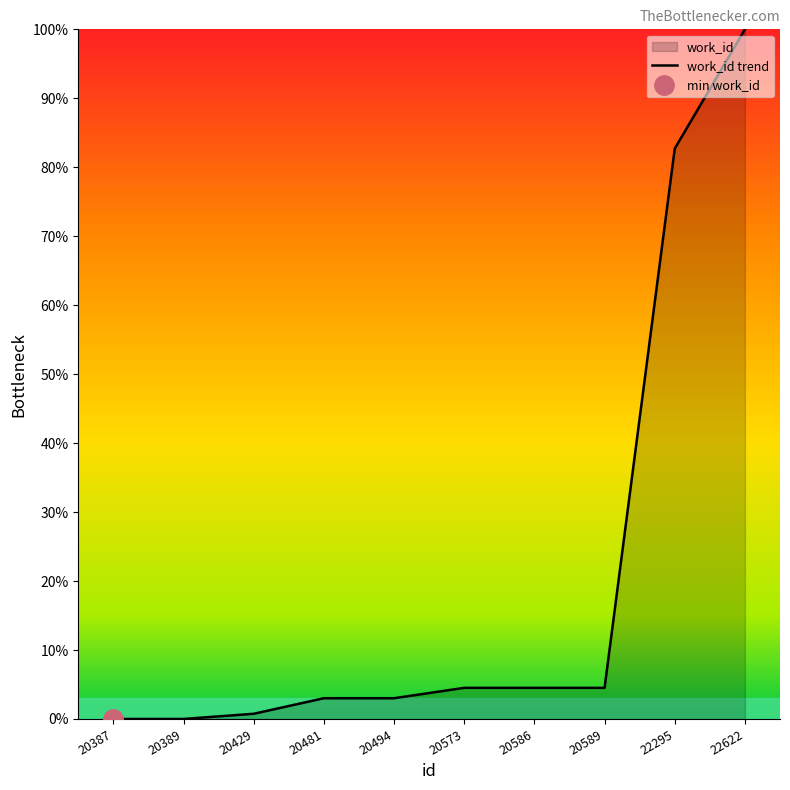

Reading left to right, what are all the values shown in this chart?

20387=0.0	20389=0.0	20429=0.8	20481=3.0	20494=3.0	20573=4.5	20586=4.5	20589=4.5	22295=82.7	22622=100.0